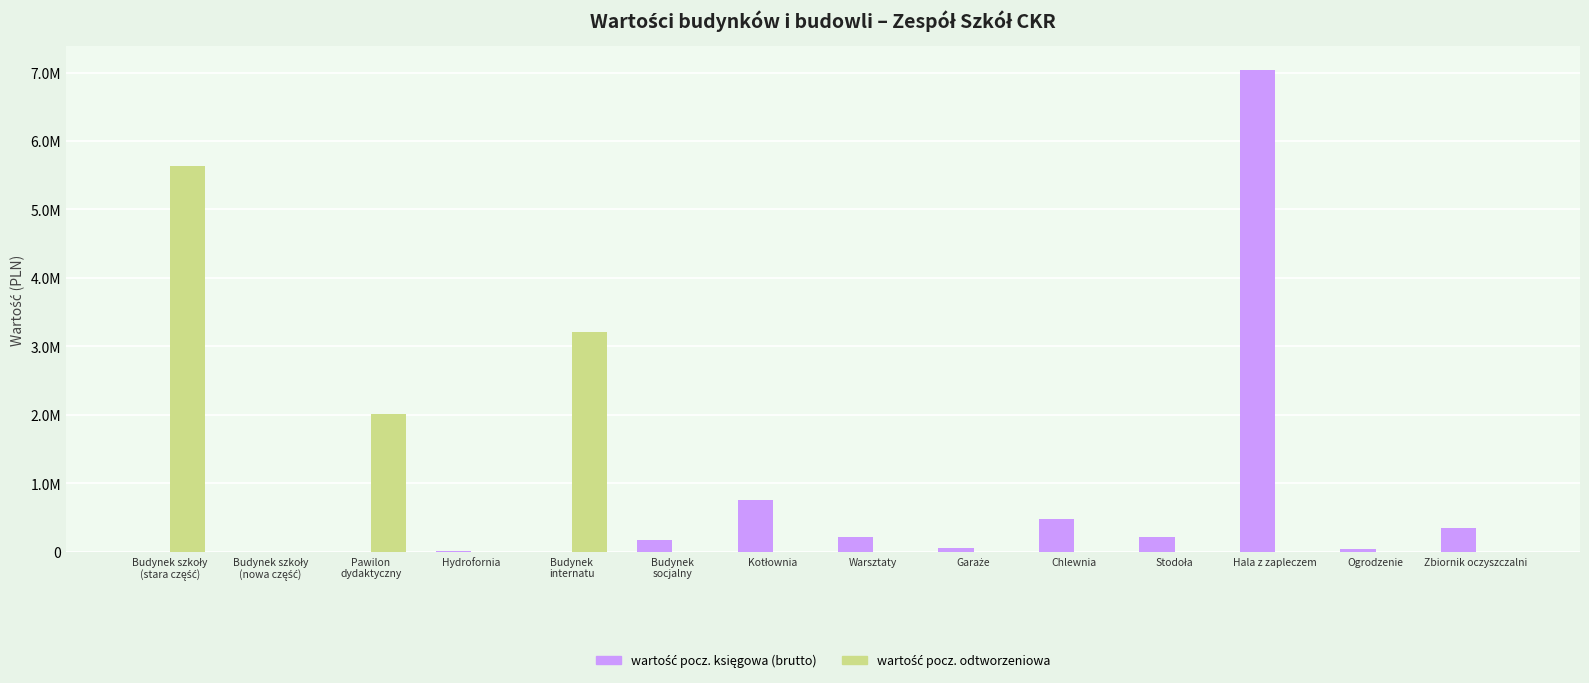

What is the difference between the highest and lowest values at Budynek
socjalny?

177048.9